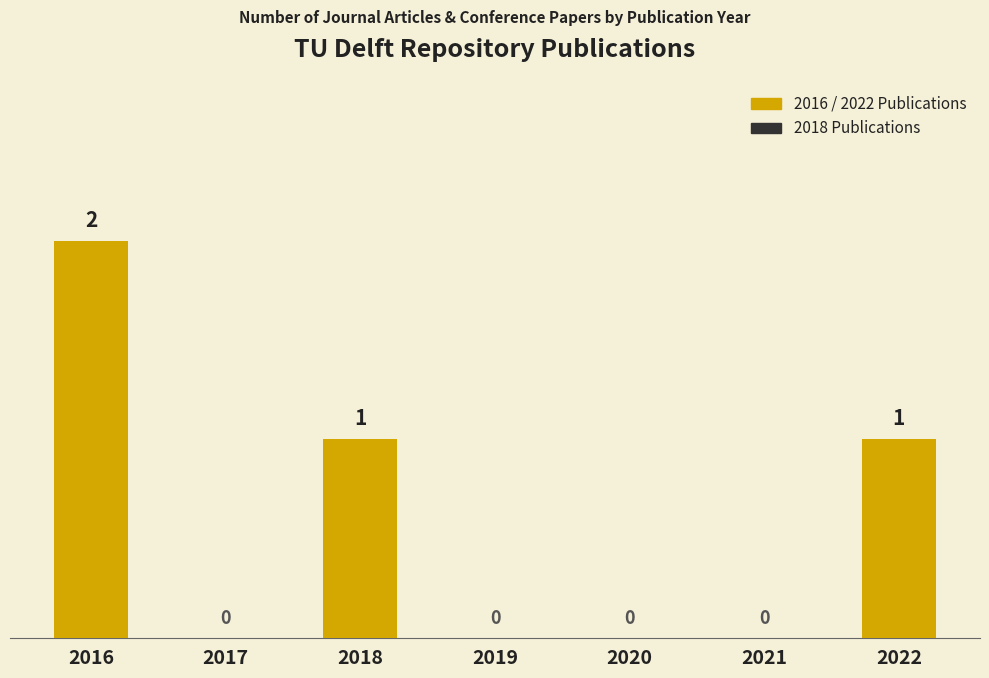

Reading left to right, what are all the values shown in this chart?

2016=2	2017=0	2018=1	2019=0	2020=0	2021=0	2022=1